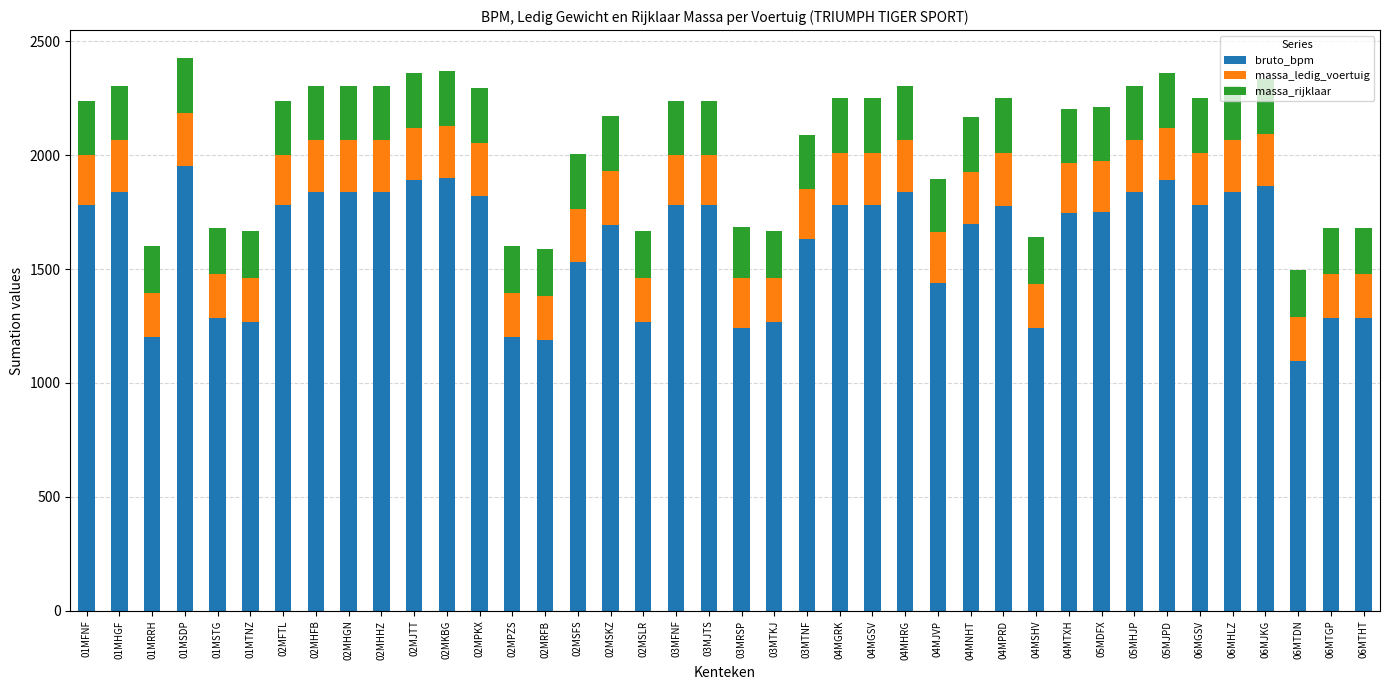

How many bars are there in total?

40